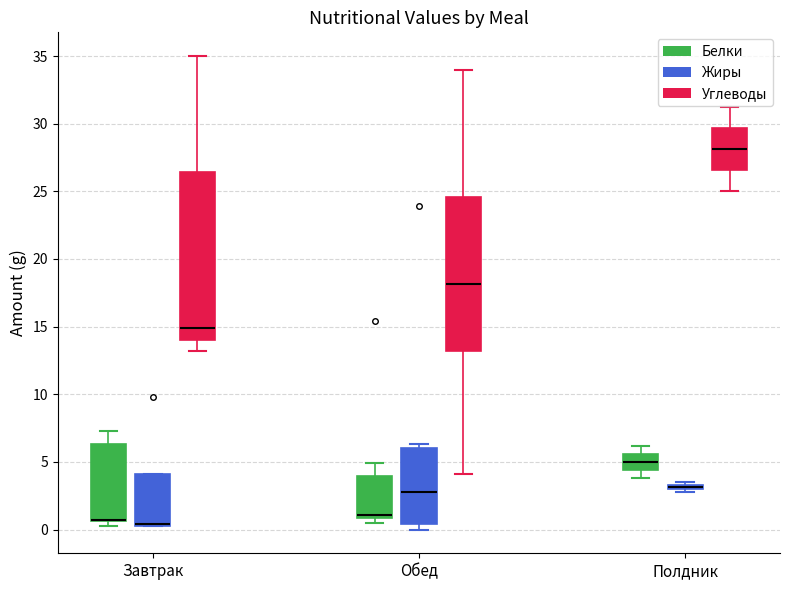

Where is the lower edge of the box for Обед (Белки) on the y-axis? The values are not printed on the chart, so give them approximately, as read against the axis.

1.0